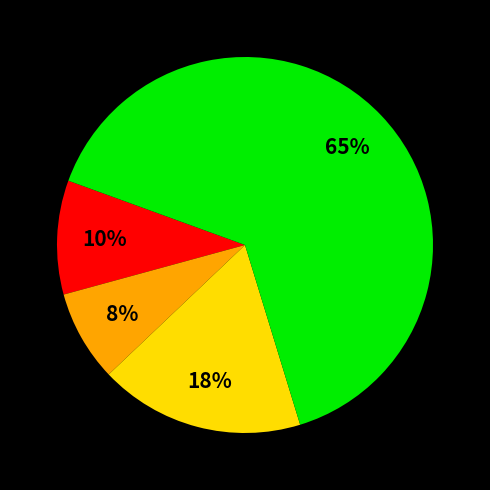

Is there any slice that represents more than half of the pie?

Yes